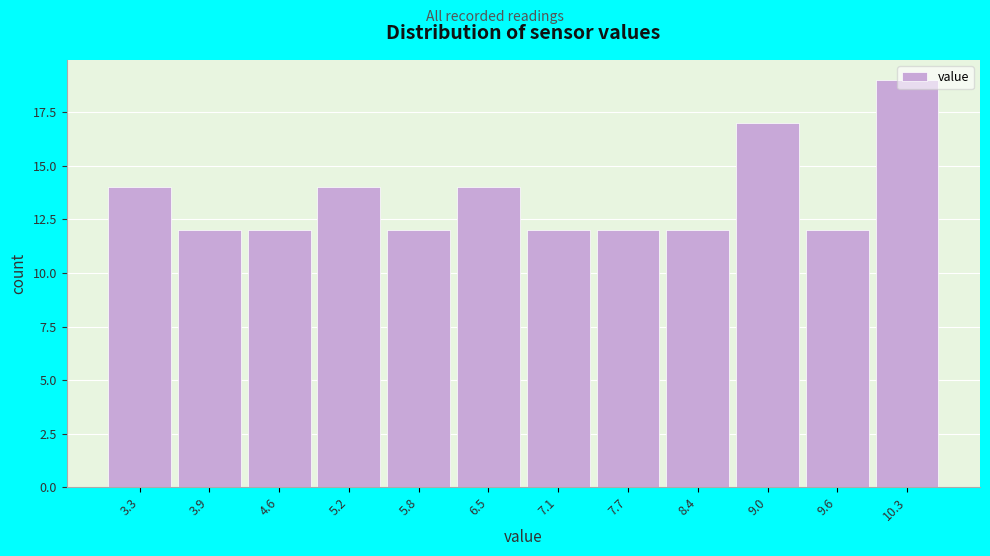

What is the maximum value shown in the chart?

19